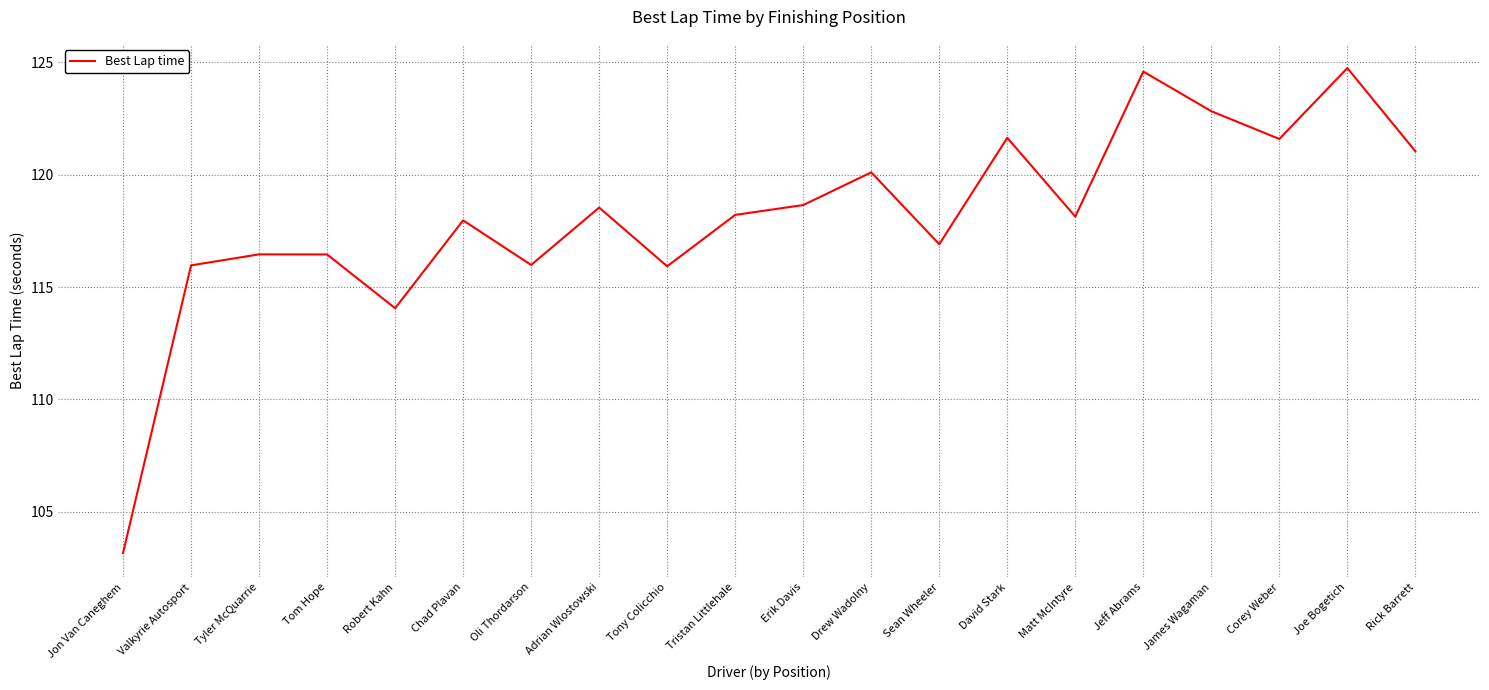

What is the difference between the maximum and second lowest values?

10.7